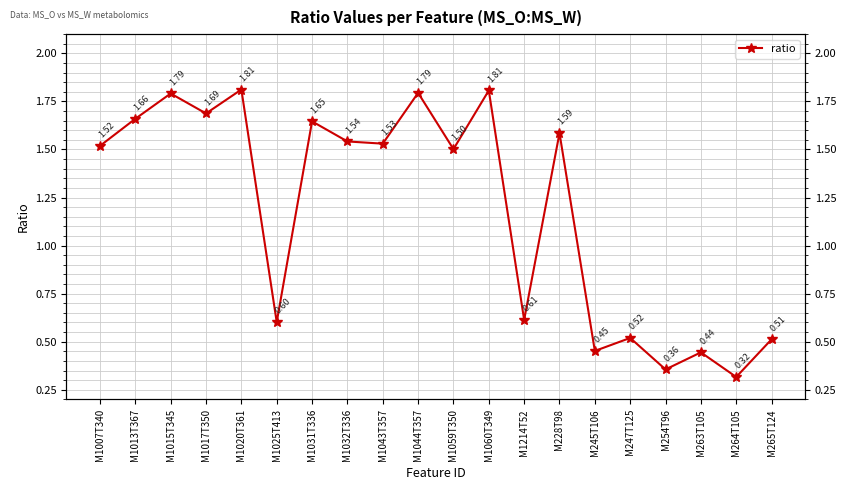

What is the approximate value at M1214T52?

0.6